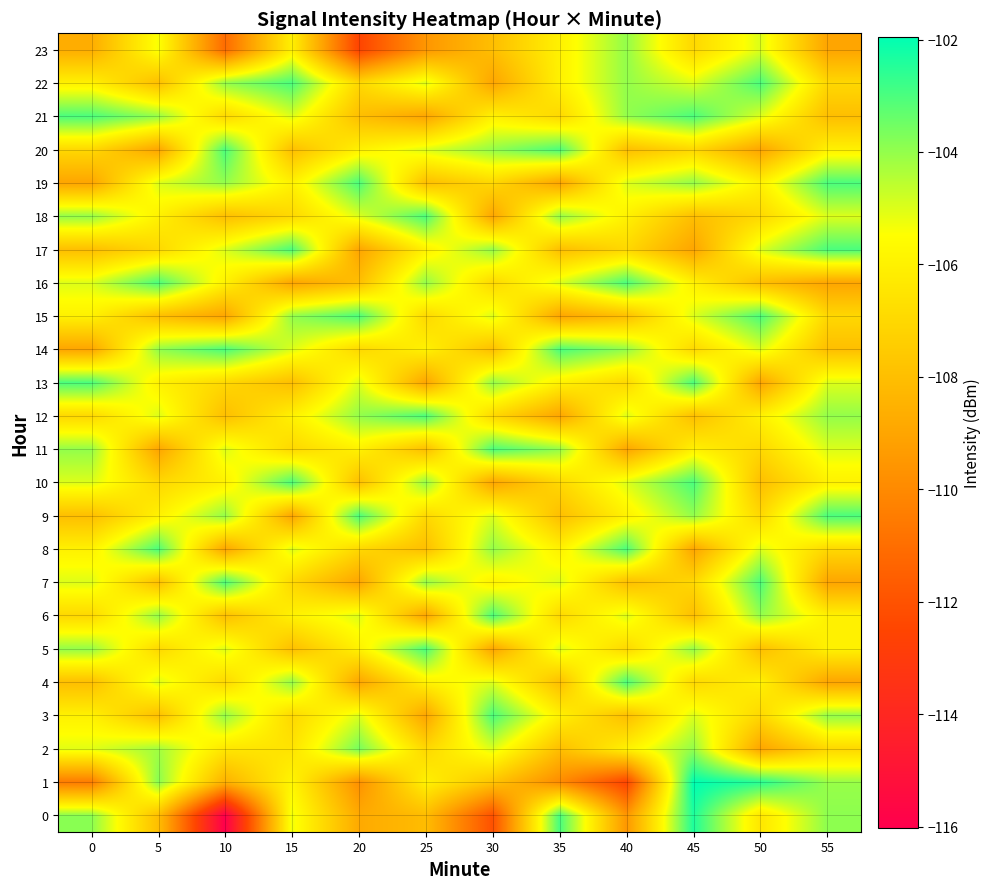

Which label corresponds to the largest value in the chart?

45